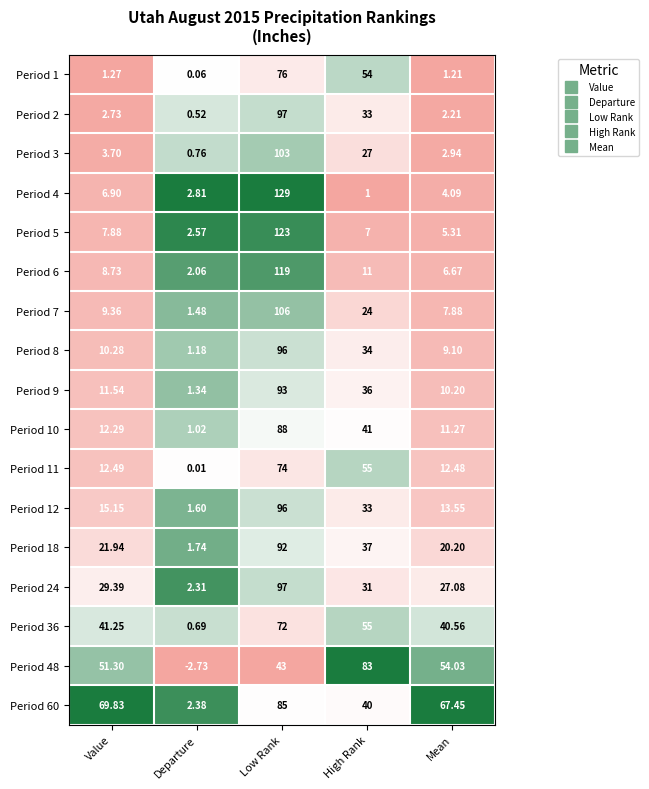

Which category has the highest value in the Period 7 series?

Low Rank